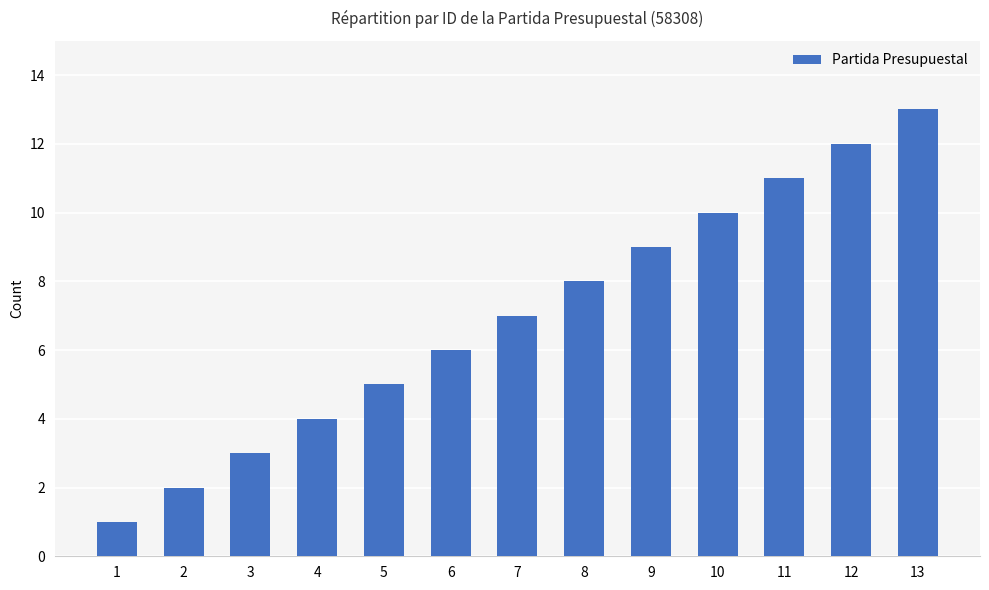

Reading left to right, transcribe all the data shown in this chart.

1=1	2=2	3=3	4=4	5=5	6=6	7=7	8=8	9=9	10=10	11=11	12=12	13=13